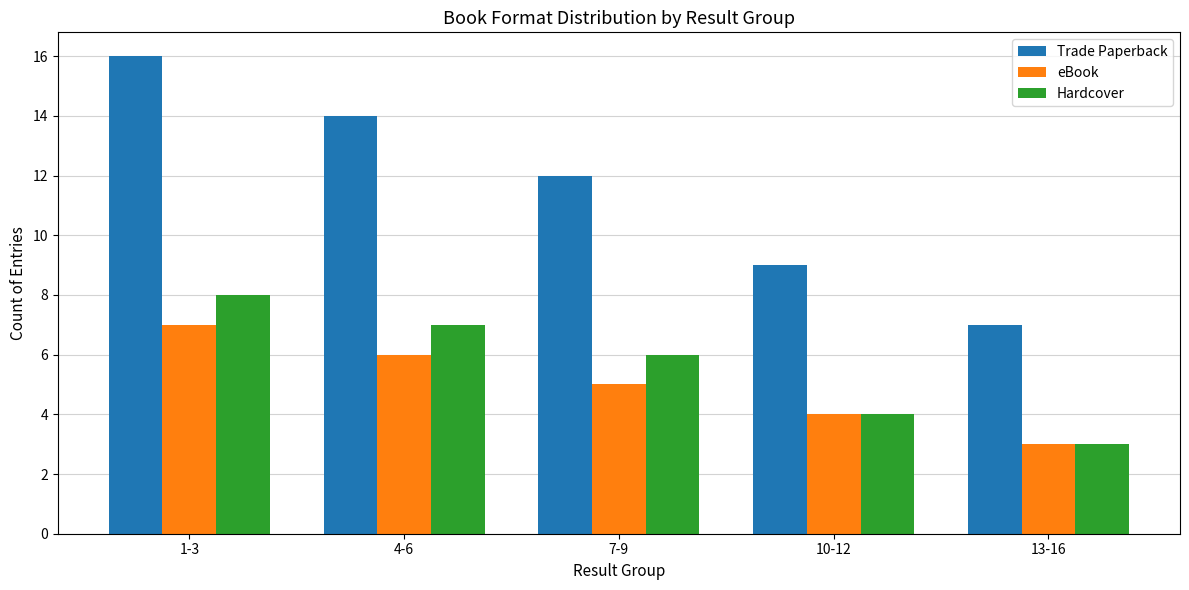

Which series has the largest total across all categories?

Trade Paperback